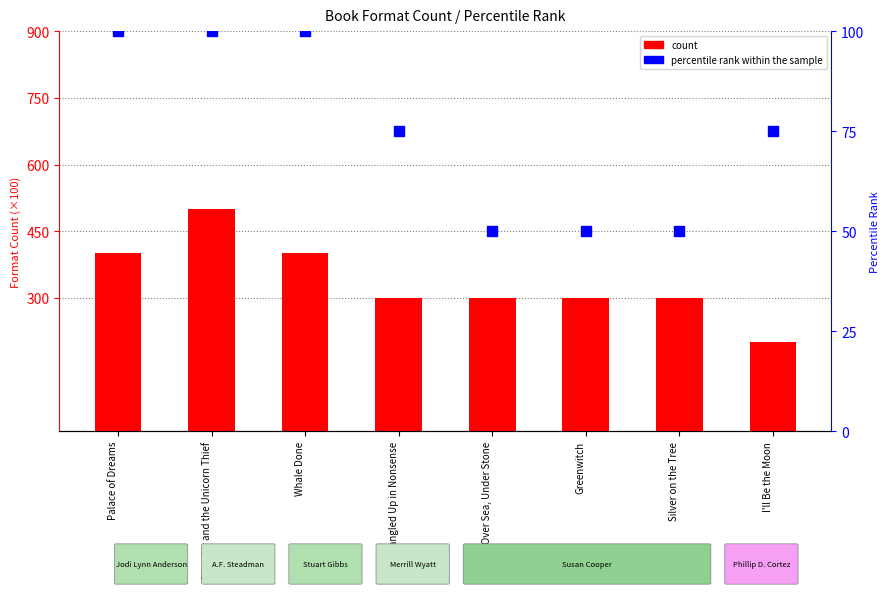

At how many categories does at least one series exceed 442?

1